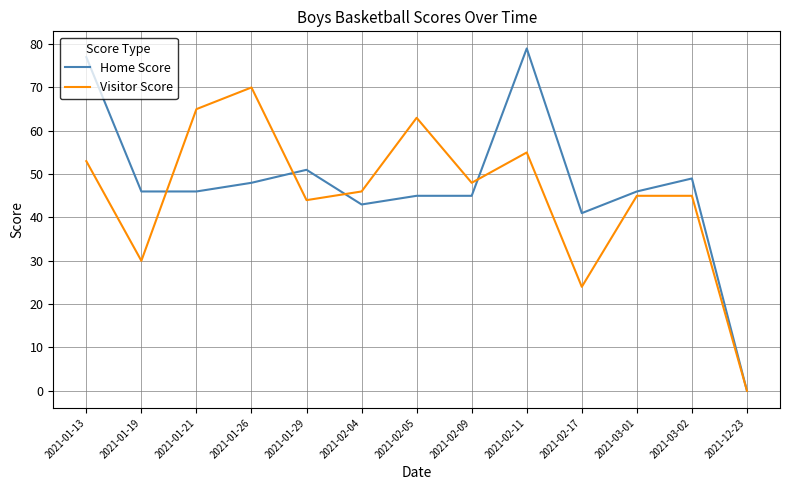

Reading left to right, extract all data points from this chart.

Home Score: 2021-01-13=77	2021-01-19=46	2021-01-21=46	2021-01-26=48	2021-01-29=51	2021-02-04=43	2021-02-05=45	2021-02-09=45	2021-02-11=79	2021-02-17=41	2021-03-01=46	2021-03-02=49	2021-12-23=0
Visitor Score: 2021-01-13=53	2021-01-19=30	2021-01-21=65	2021-01-26=70	2021-01-29=44	2021-02-04=46	2021-02-05=63	2021-02-09=48	2021-02-11=55	2021-02-17=24	2021-03-01=45	2021-03-02=45	2021-12-23=0